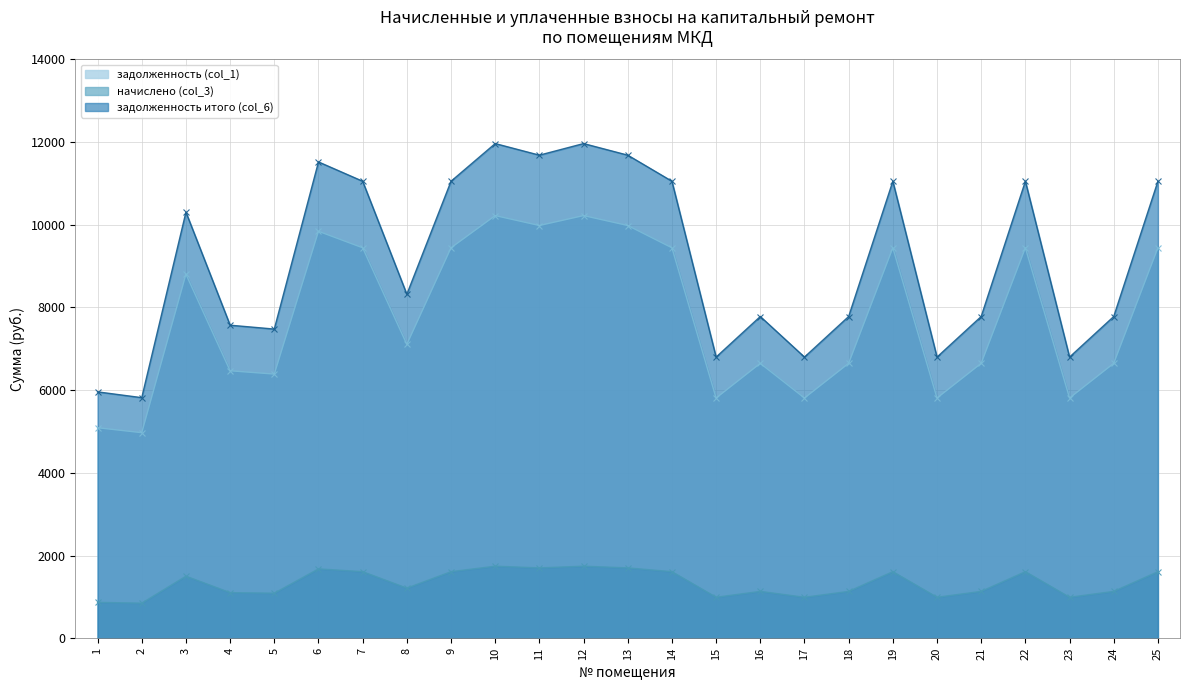

What is the value of the задолженность (col_1) point at the 20th from the left?

5808.4